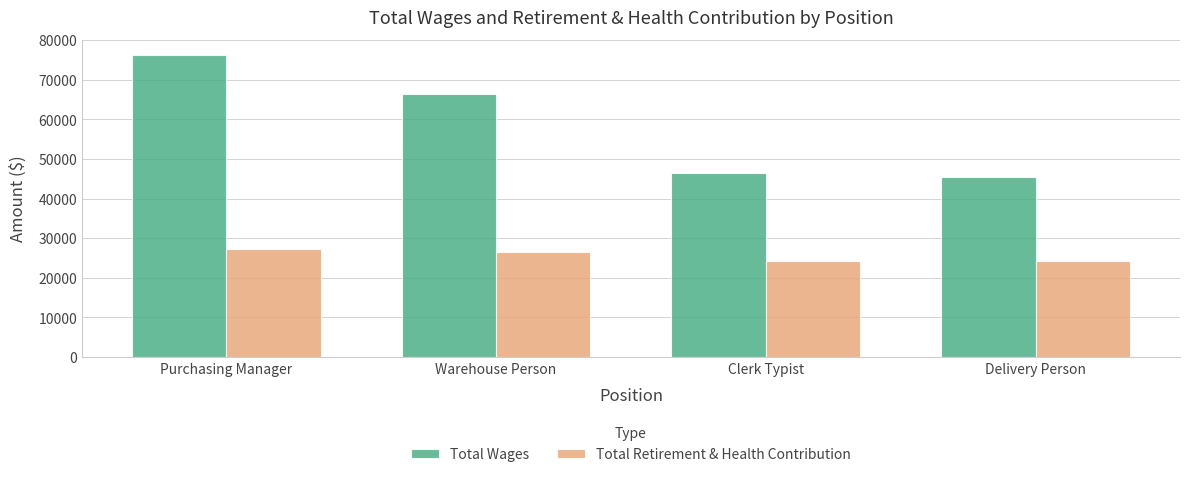

List the series in order of their overall mean, highest first.

Total Wages, Total Retirement & Health Contribution